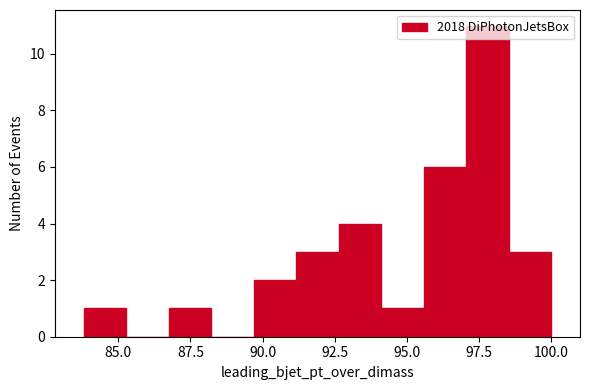

Read against the x-axis, roughly where is the centre of the tallest bar?

98.0